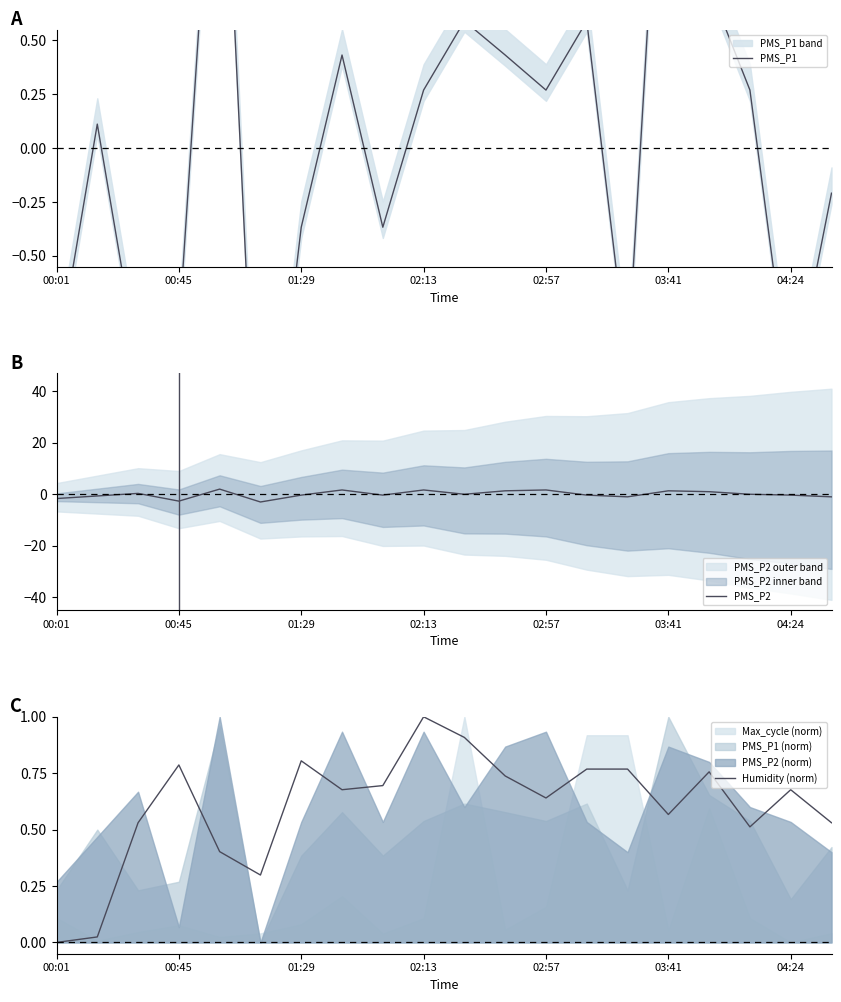

Does the chart display data point markers on the line(s)?

No